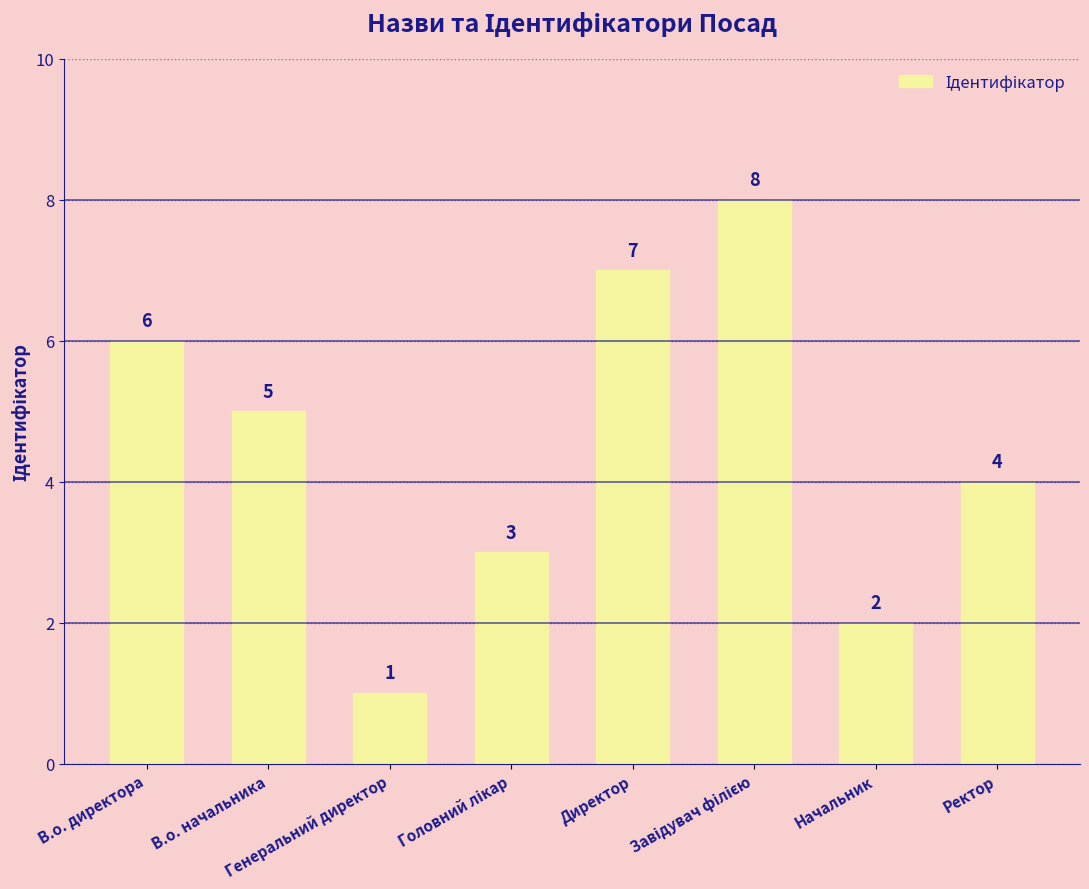

What is the value of the 8th bar from the left?

4